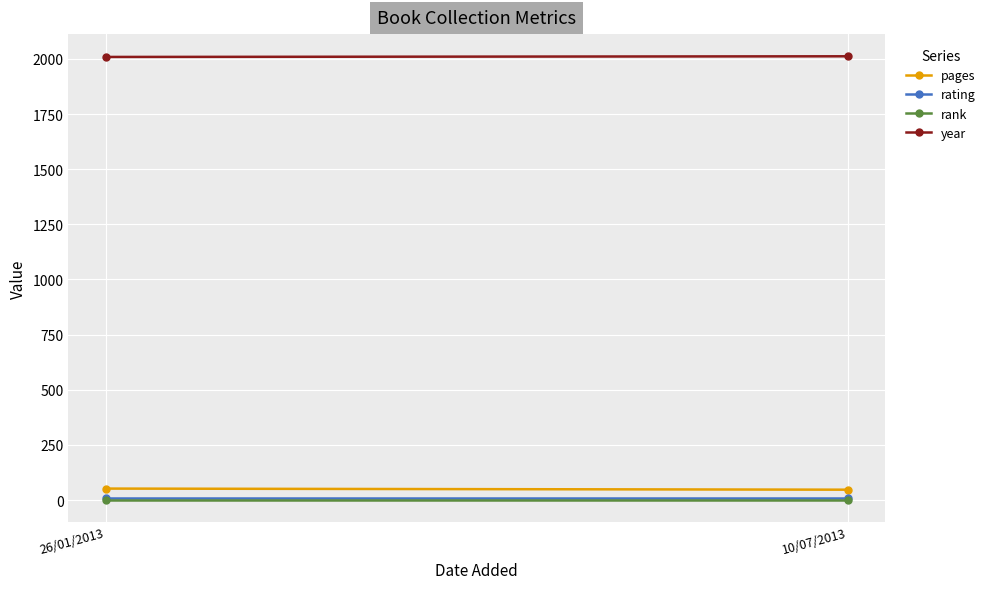

What is the value of the rating point at the 1st from the left?

9